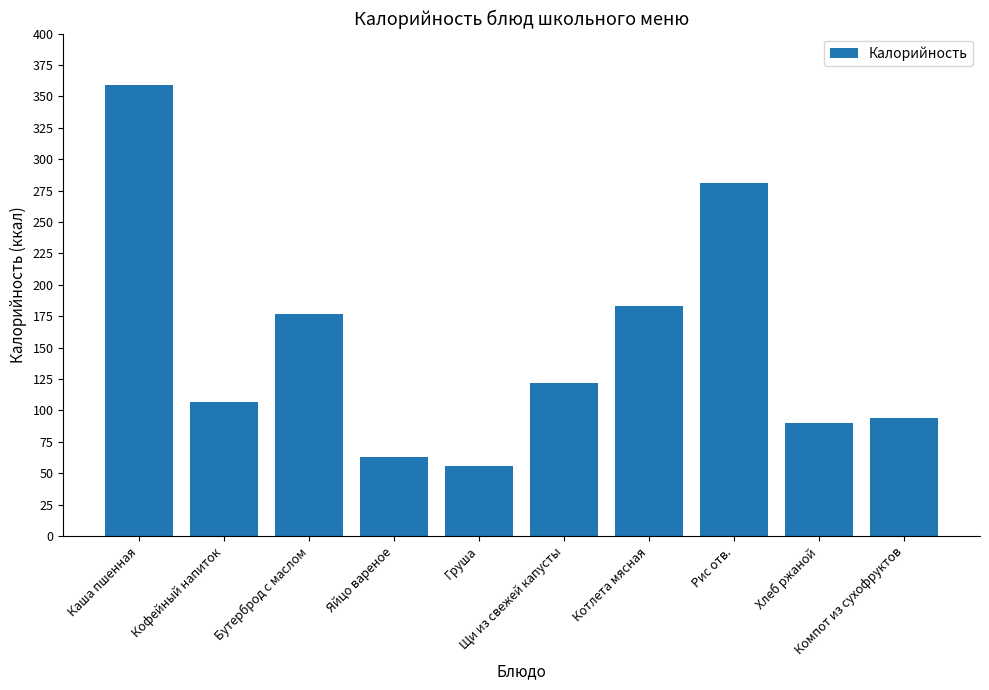

How many data points are less than 122?

5